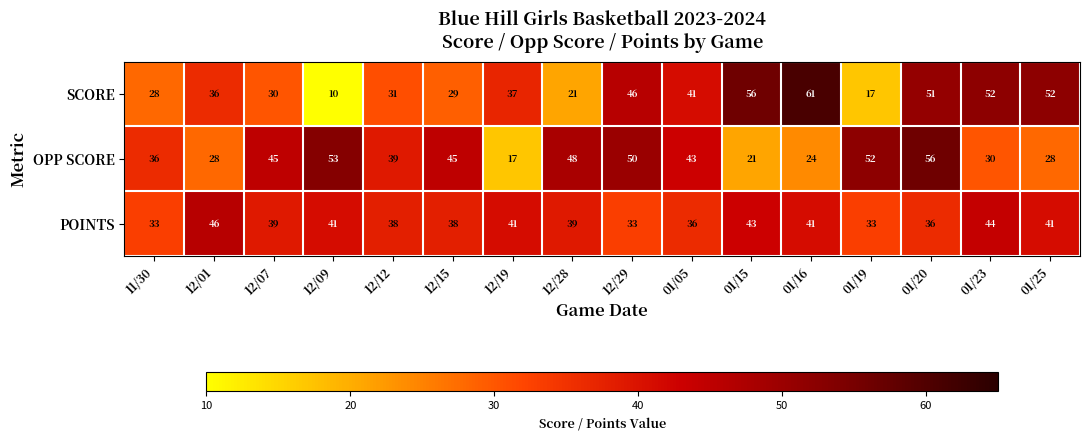

Which series has the largest total across all categories?

POINTS